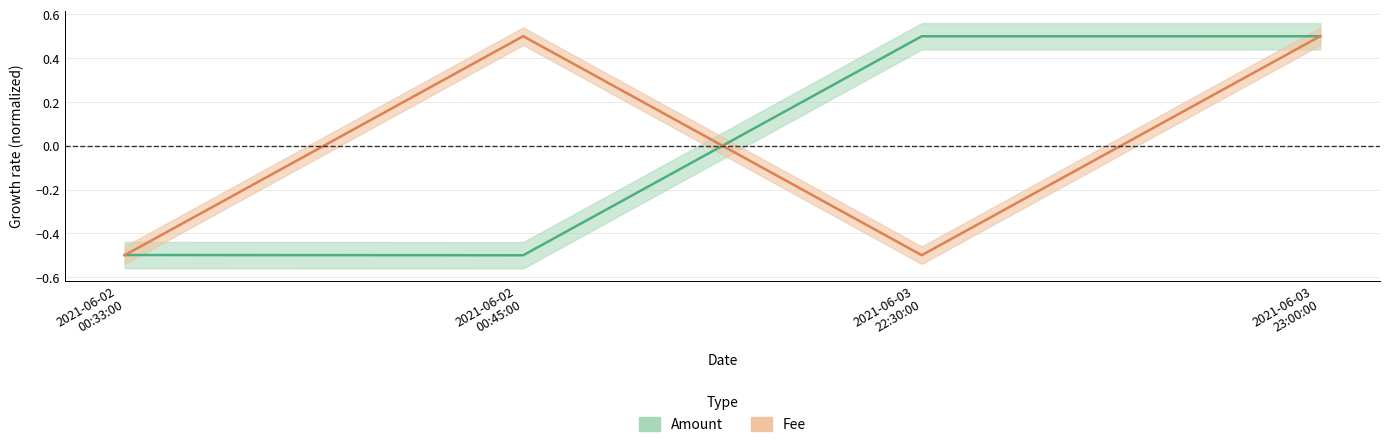

How many Fee values are between 0 and 1?

2